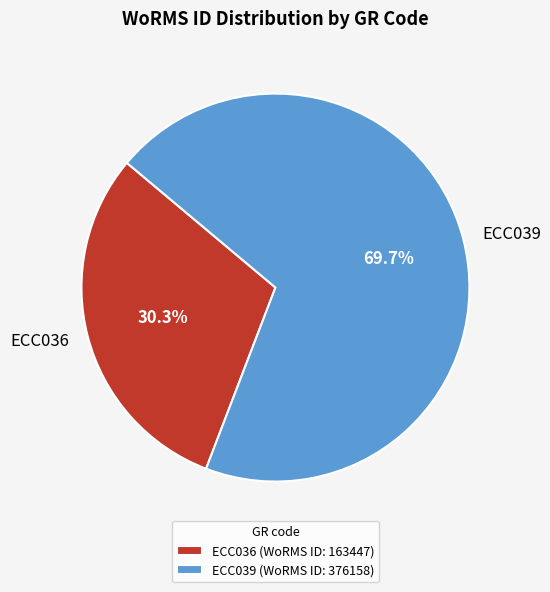

To the nearest percent, what is the combined percentage of ECC036 and ECC039?

100%